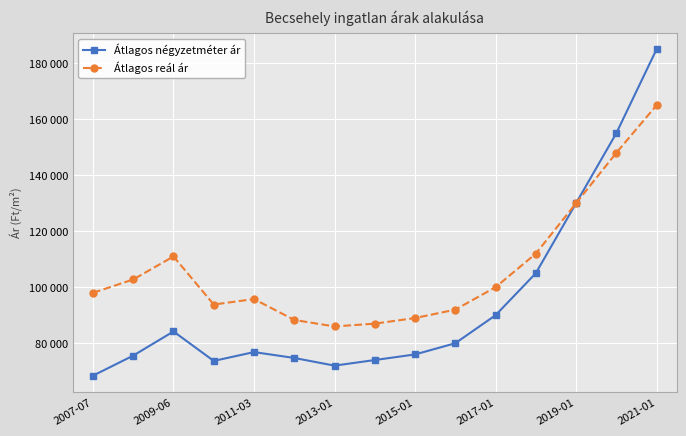

Which series has the largest total across all categories?

Átlagos reál ár